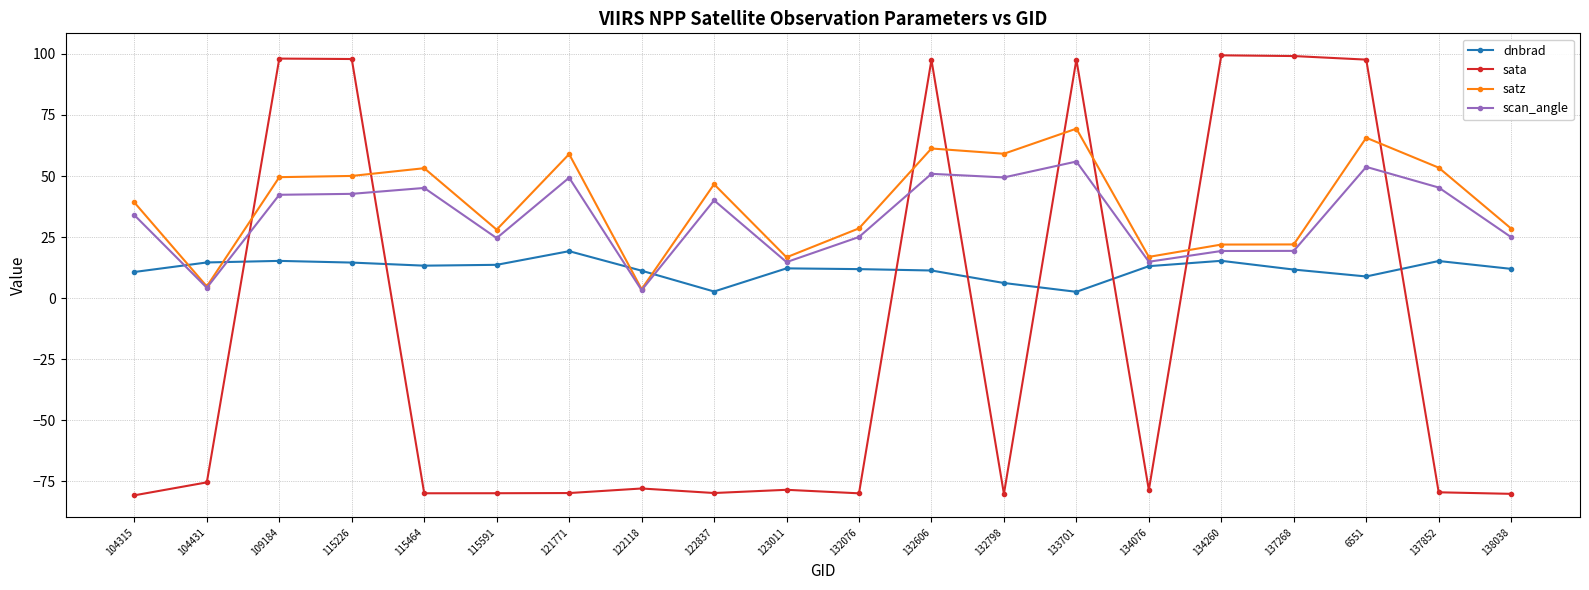

What is the sum of the sata values at 121771 and 115226?

18.1